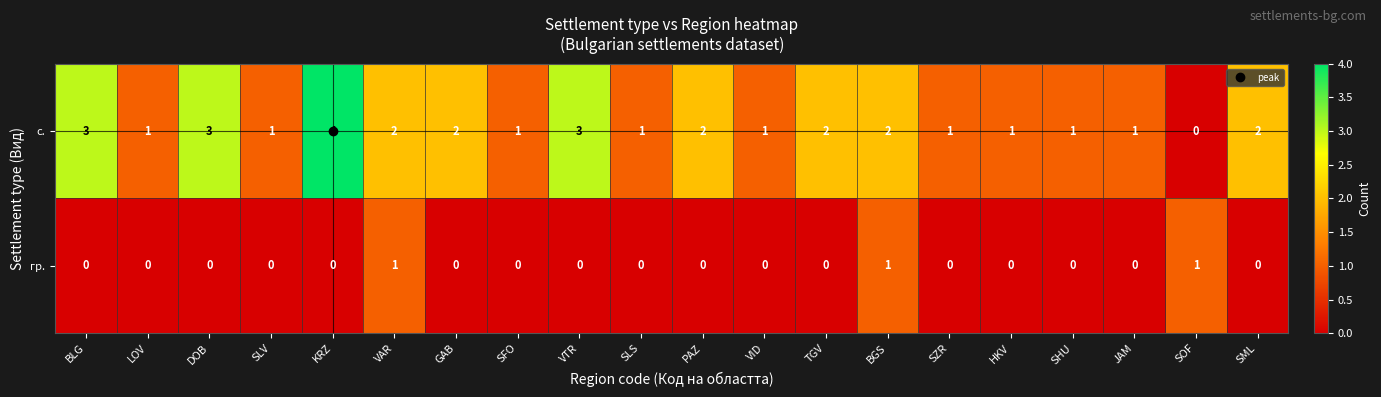

List the series in order of their overall mean, lowest first.

гр., с.